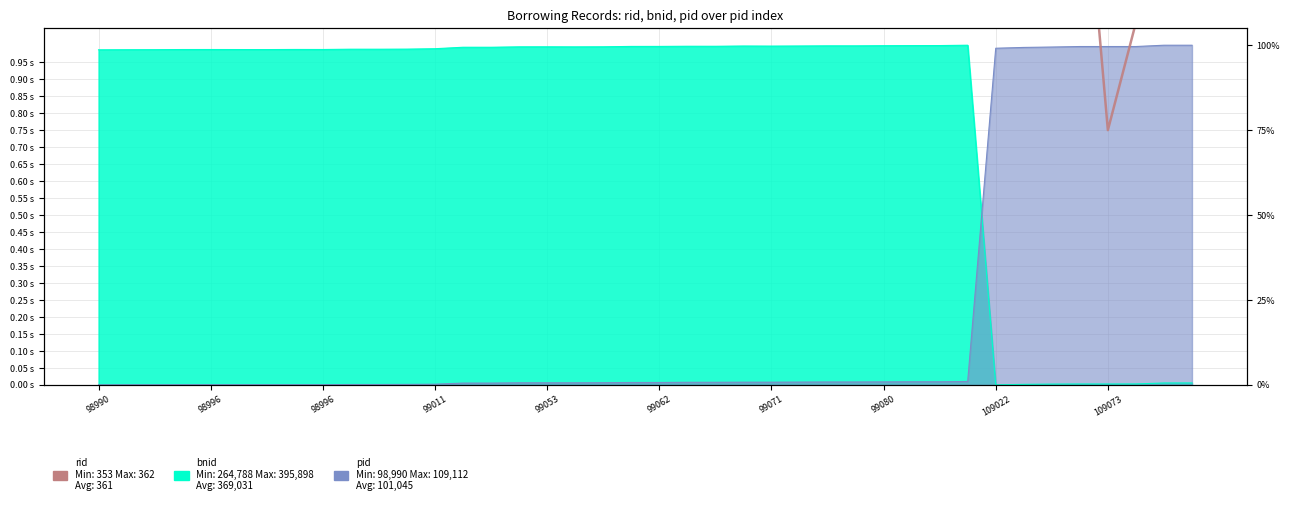

What is the sum of all values?

65.1